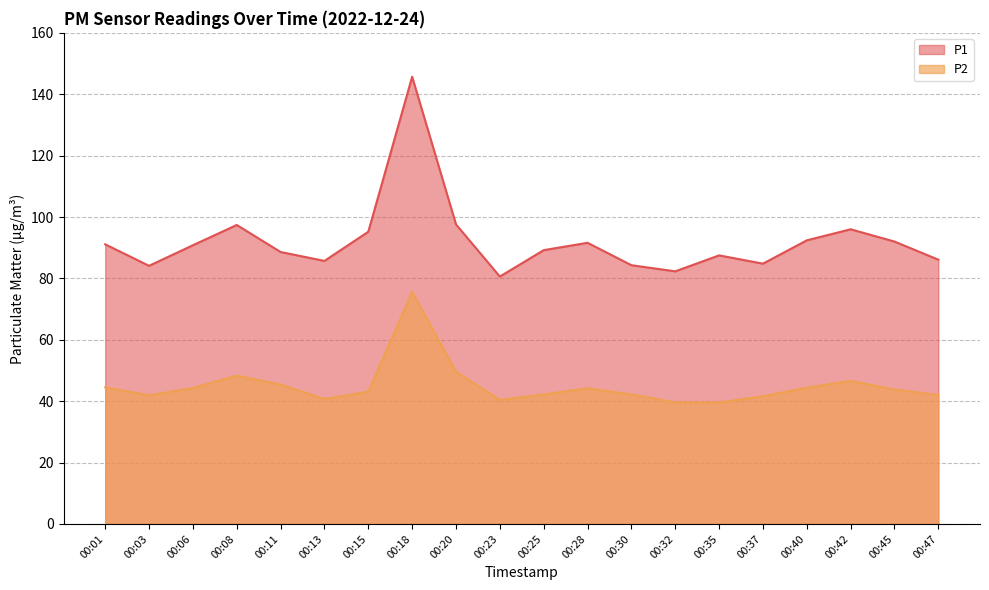

What is the maximum value shown in the chart?

145.7